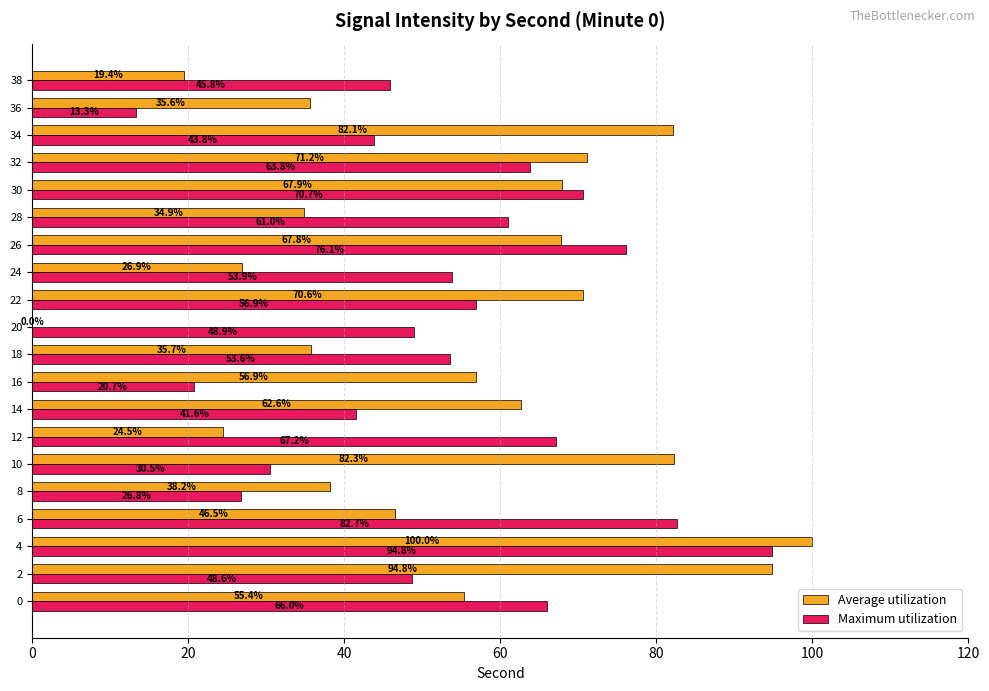

Is it true that Maximum utilization equals 109.1 at 26?

False